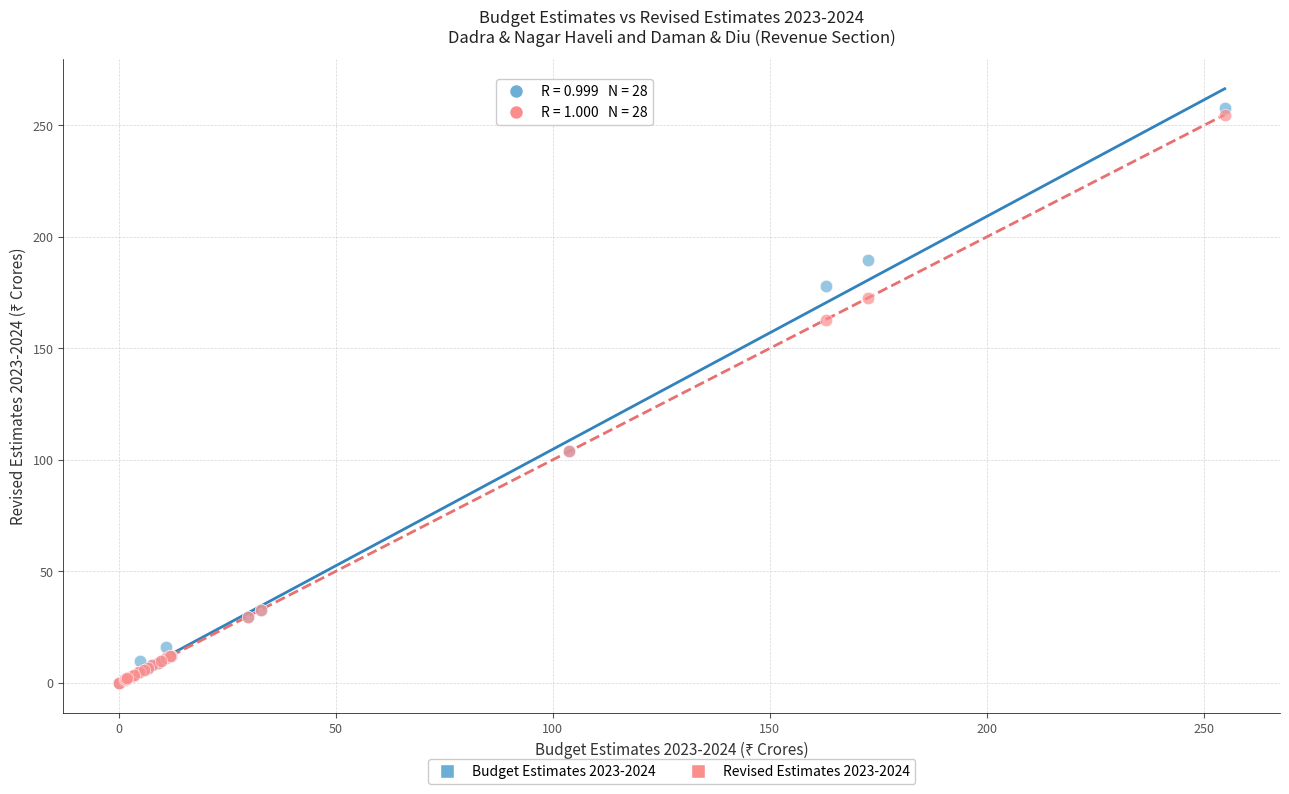

Which series has the widest spread of Y values?

Budget Estimates 2023-2024